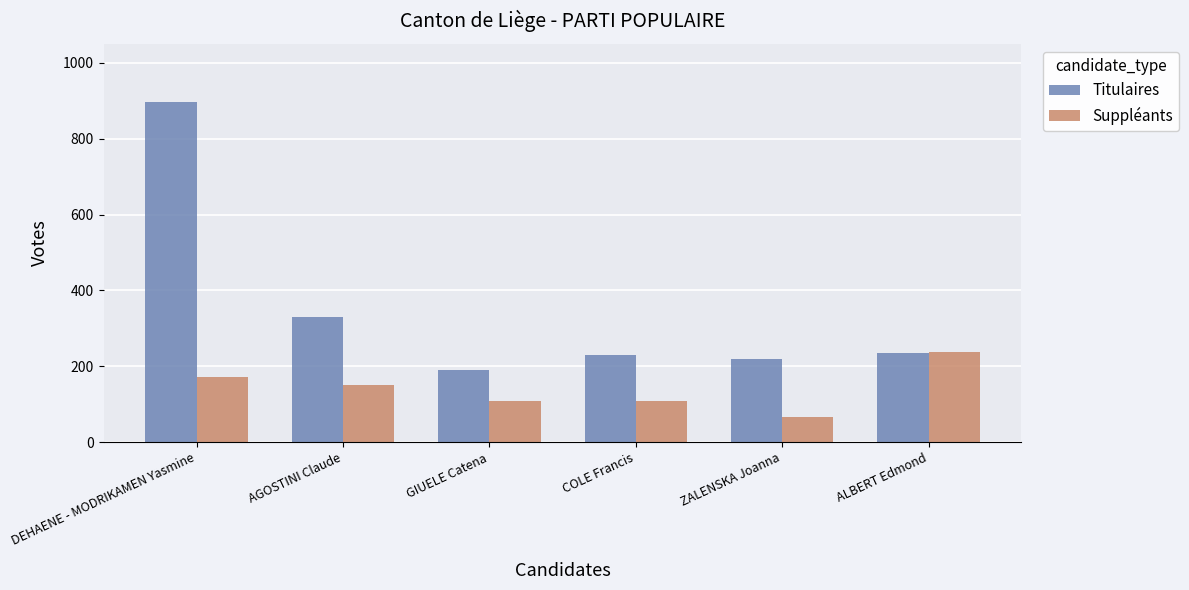

The Suppléants series shows 172 at DEHAENE - MODRIKAMEN Yasmine. True or false?

True